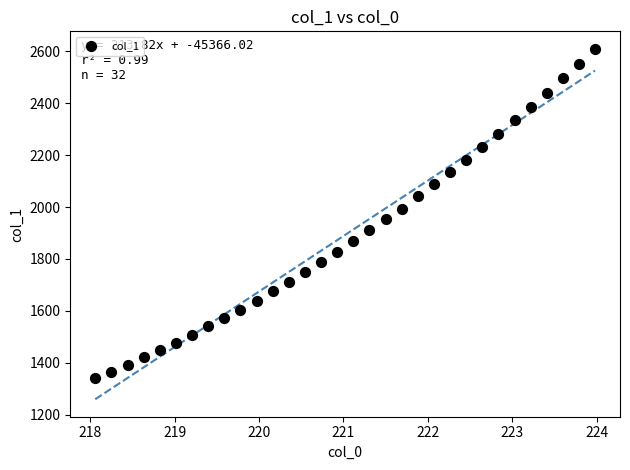

What is the range of Y values (max minus min)?

1269.0